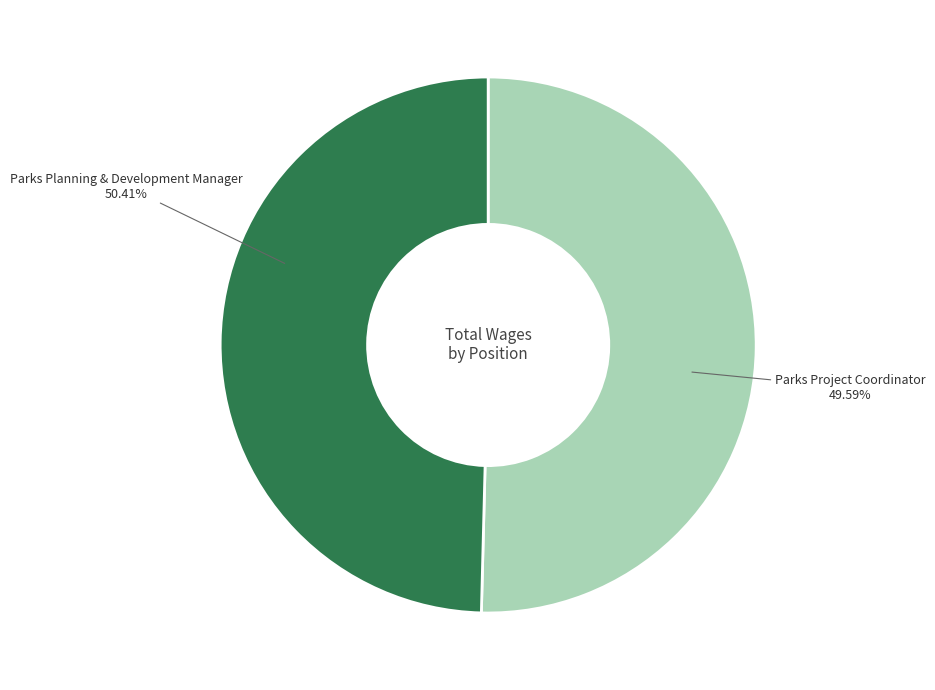

To the nearest percent, what portion does Parks Project Coordinator represent?

50%